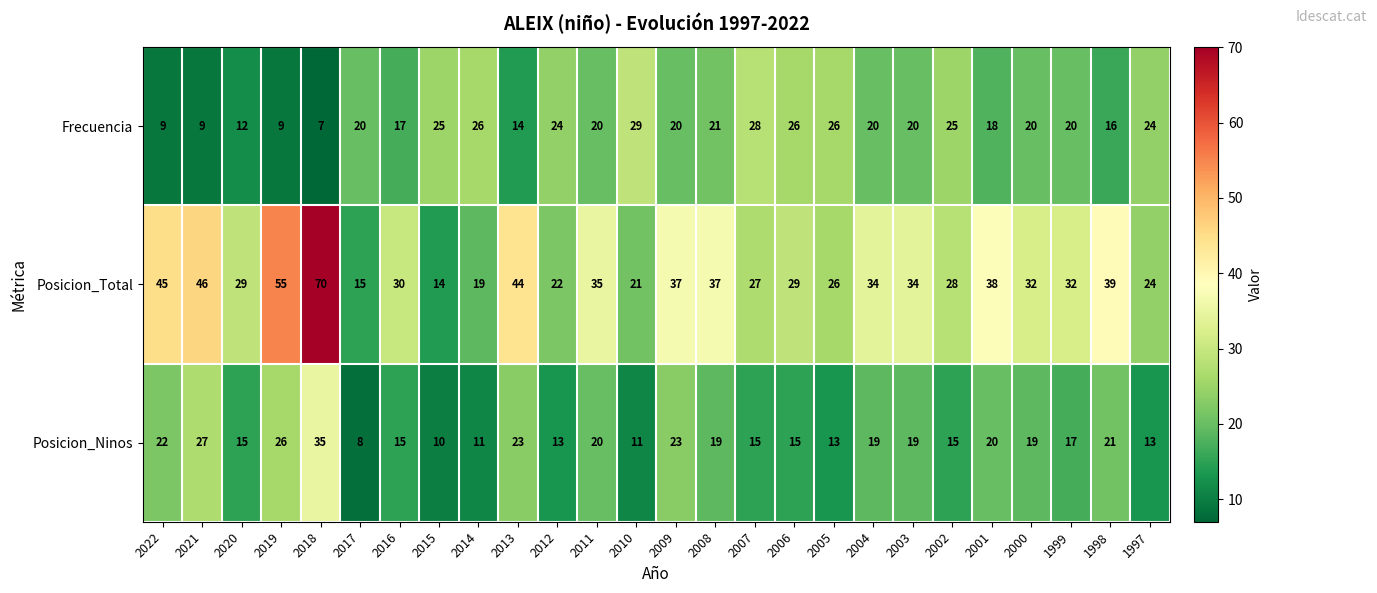

What is the greatest value displayed?

70